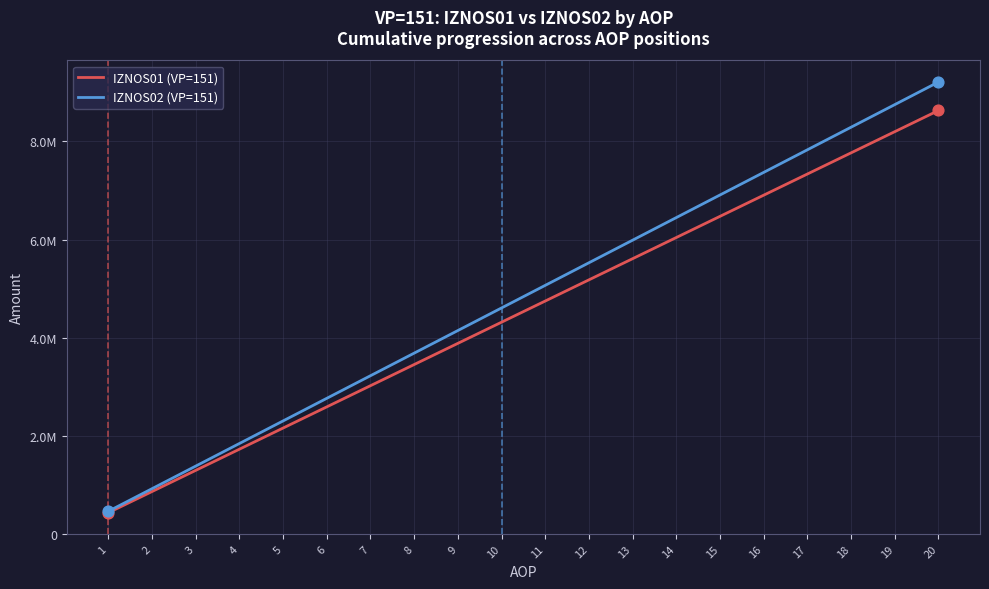

What are all the series names shown in the legend?

IZNOS01 (VP=151), IZNOS02 (VP=151)